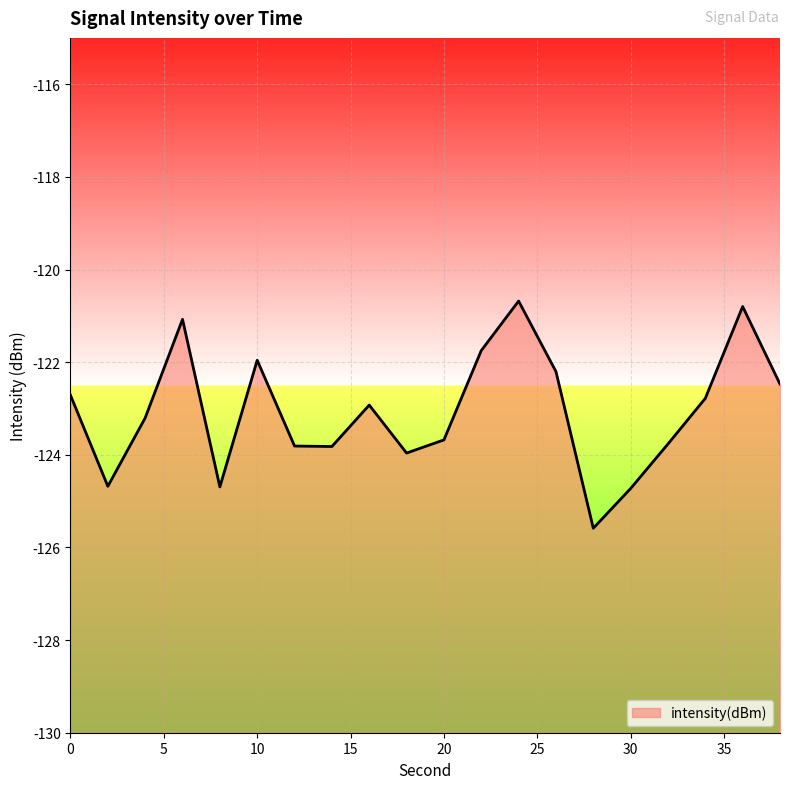

How many values exceed -122?

5